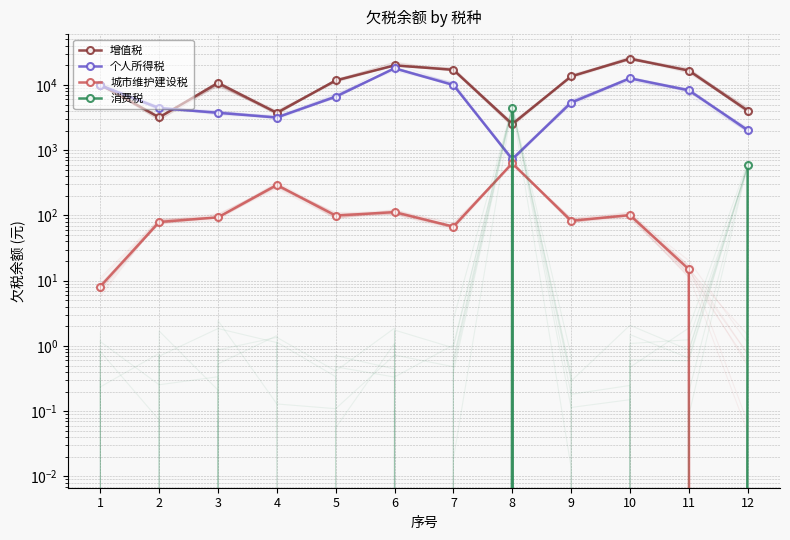

Reading left to right, what are all the values shown in this chart?

增值税: 10101.0	3180.0	10727.1	3736.6	11700.0	19896.0	17032.4	2505.3	13508.7	25223.8	16584.2	4042.3
个人所得税: 9864.8	4429.3	3736.6	3164.1	6607.6	17948.4	9948.0	730.7	5348.2	12611.9	8292.1	2021.2
城市维护建设税: 8.1	79.5	93.4	292.5	99.5	112.5	67.5	630.6	82.9	101.1	15.0	0.0
消费税: 0.0	0.0	0.0	0.0	0.0	0.0	0.0	4500.0	0.0	0.0	0.0	600.0